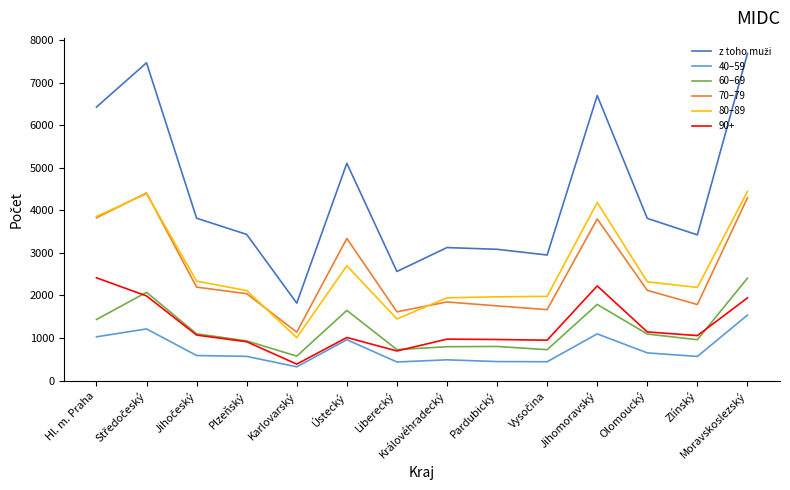

What is the spread (max minus min) of values at Olomoucký?

3159